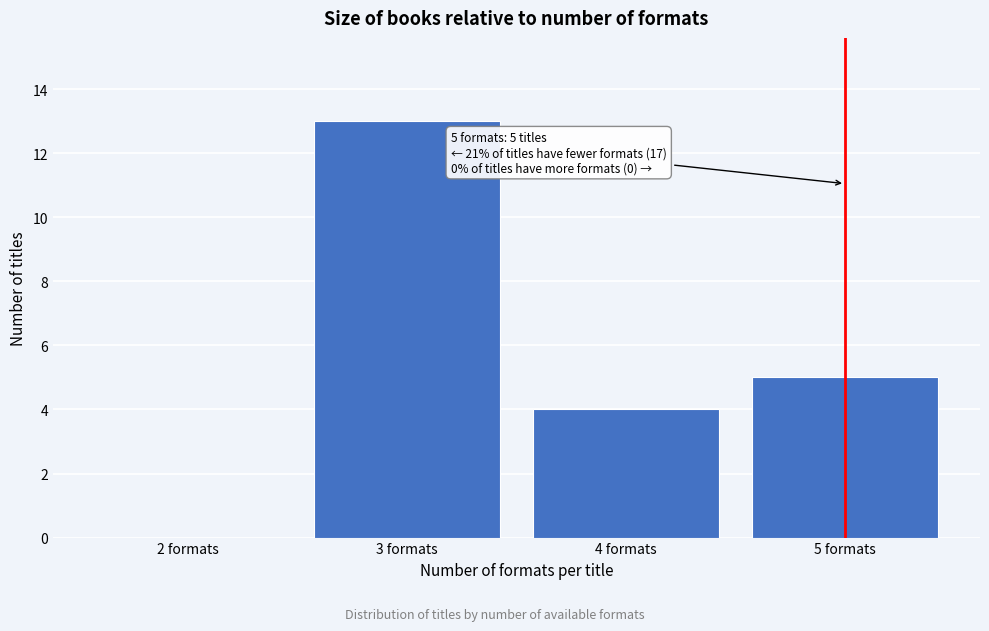

Reading left to right, what are all the values shown in this chart?

2 formats=0	3 formats=13	4 formats=4	5 formats=5